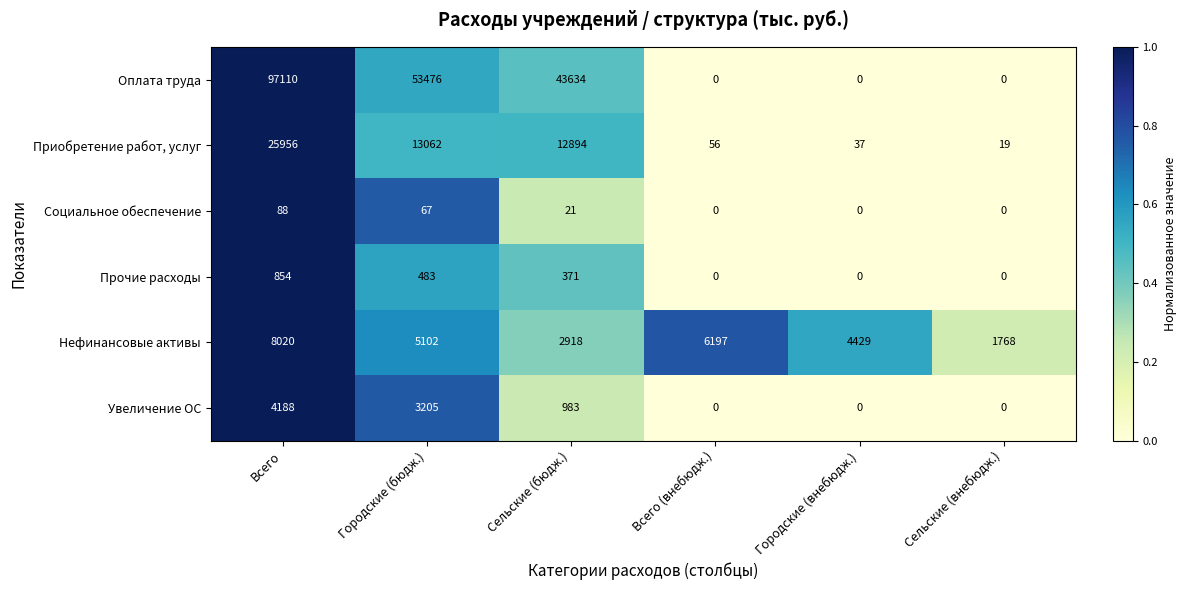

Which series changed the most between Всего and Сельские (бюдж.)?

Оплата труда